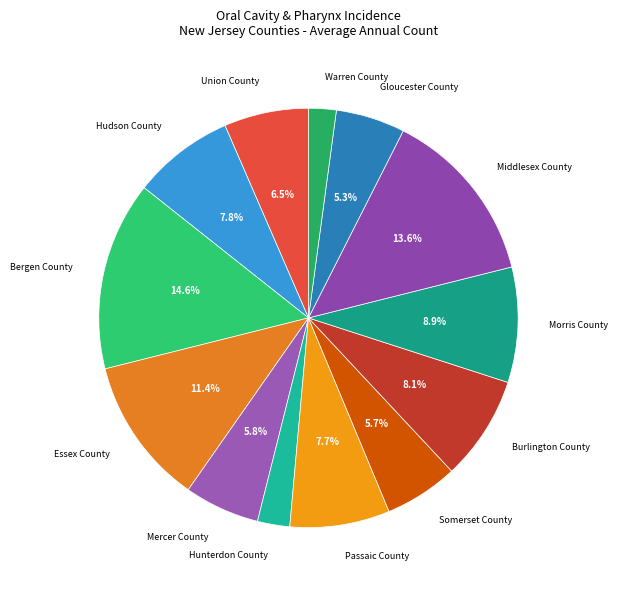

Approximately how many times larger is the value at Union County compared to Bergen County?

0.4